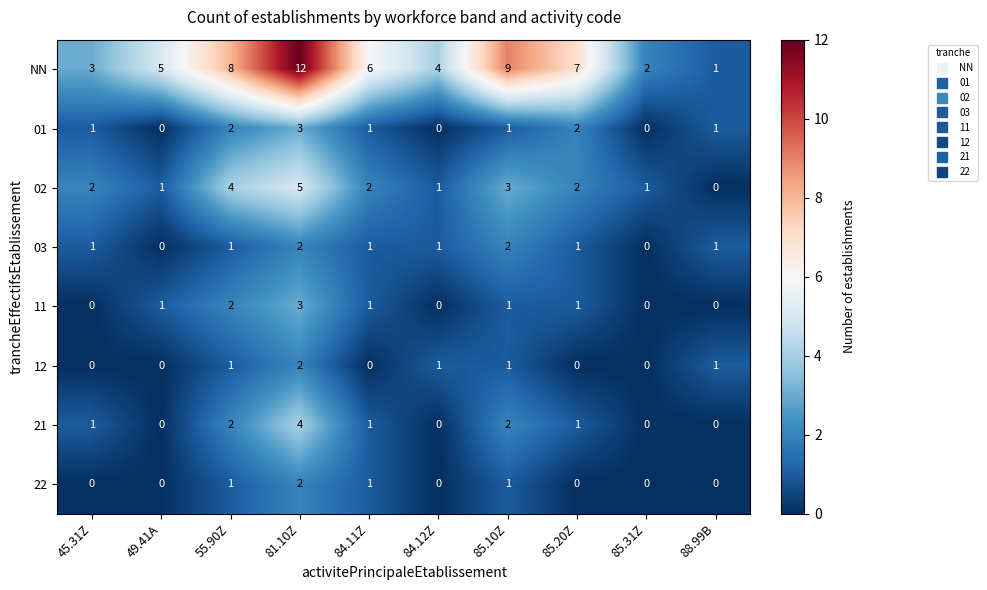

The value of 01 at 55.90Z is 2. True or false?

True